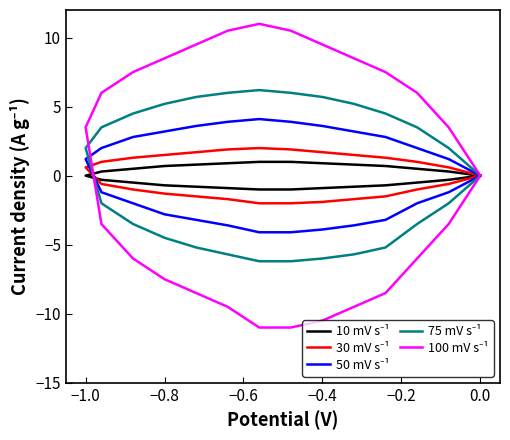

How many lines are shown in the chart?

5